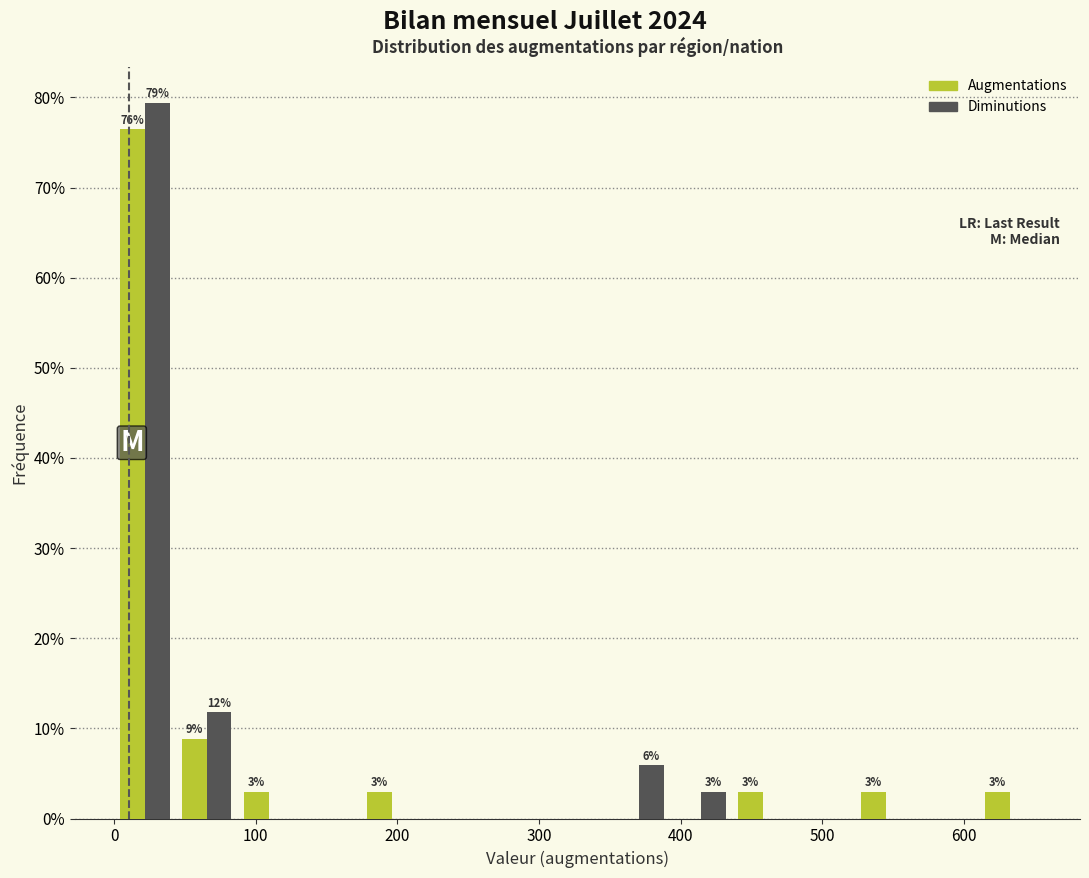

In the Augmentations series, which range on the x-axis has the tallest bar?

0 to 40